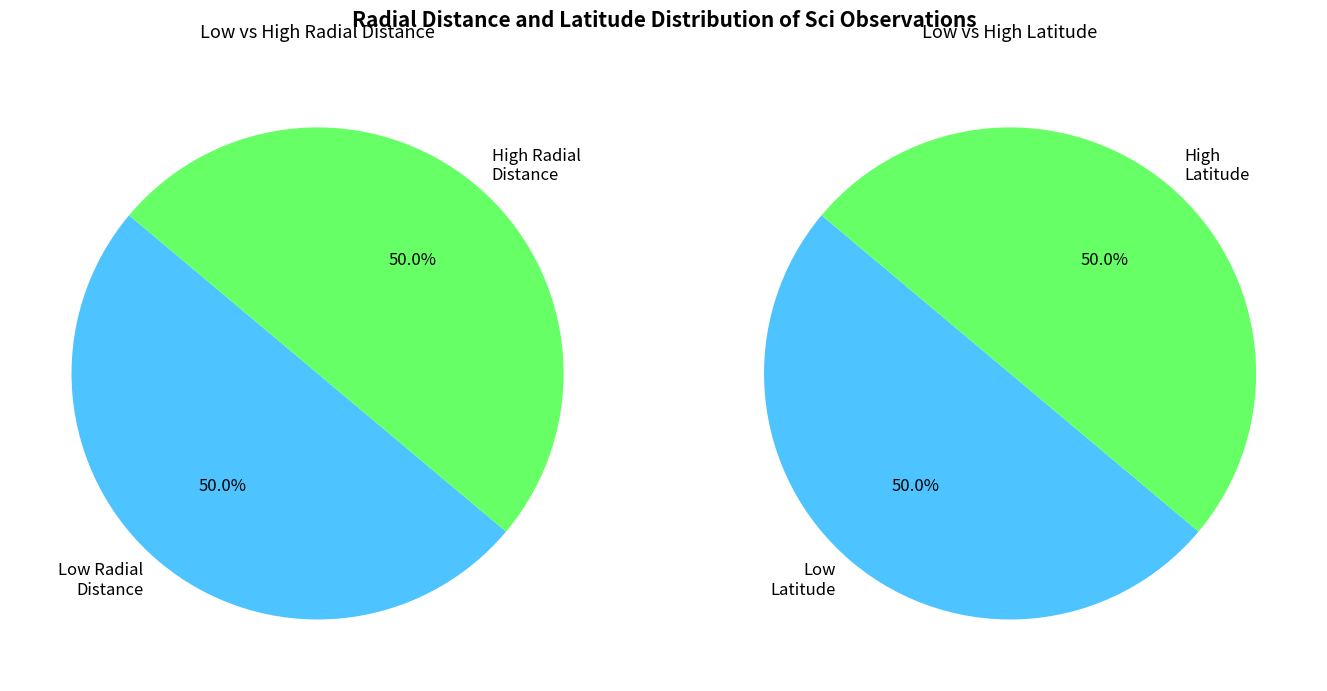

Is 23 the majority of the pie?

No